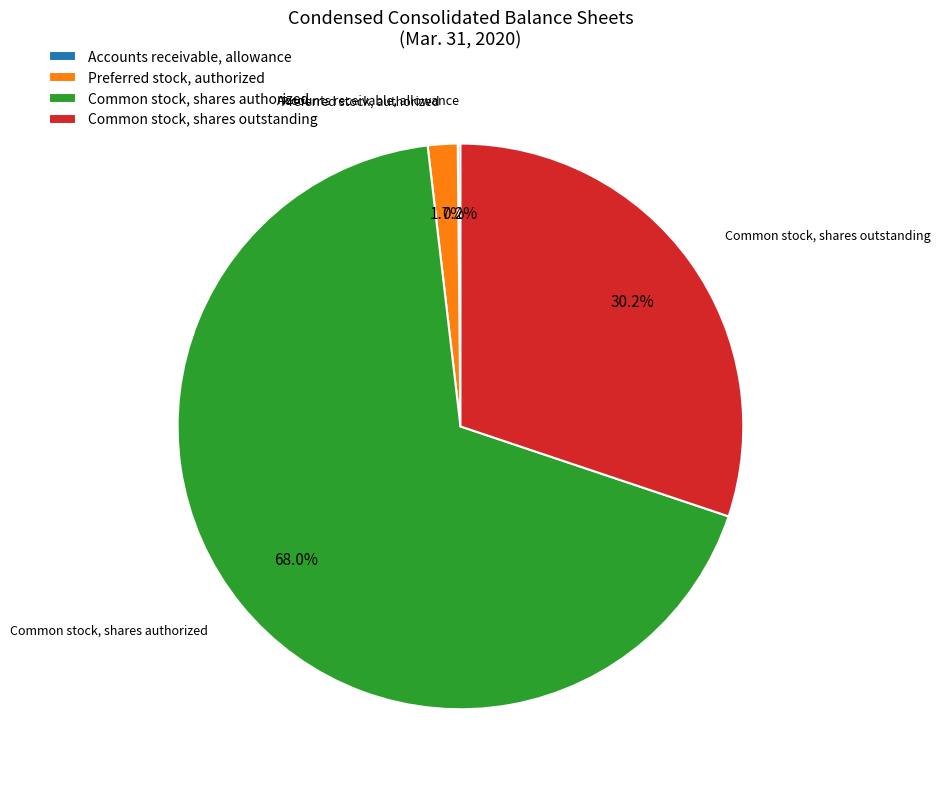

What percentage is NOT represented by Common stock, shares outstanding?

69.8%